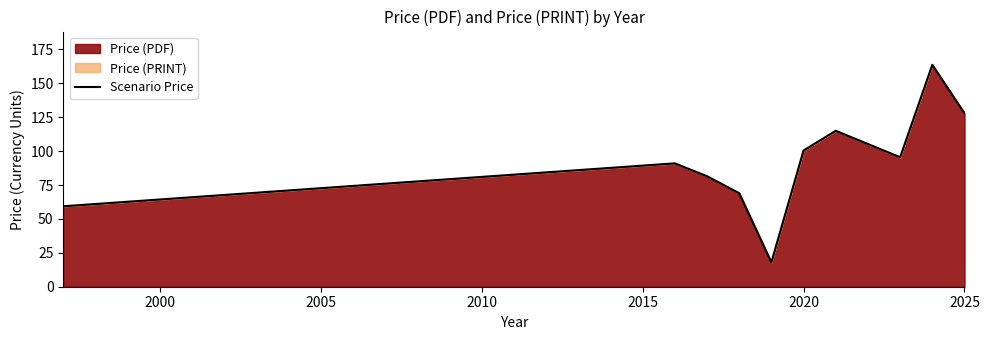

Approximately how many times larger is the value at 2025 compared to 2020?

1.3